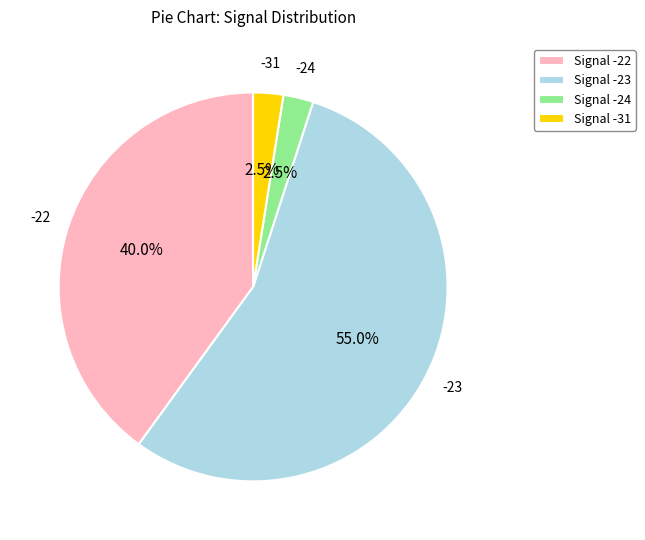

Combined, do Signal -31 and Signal -22 account for over 50%?

No